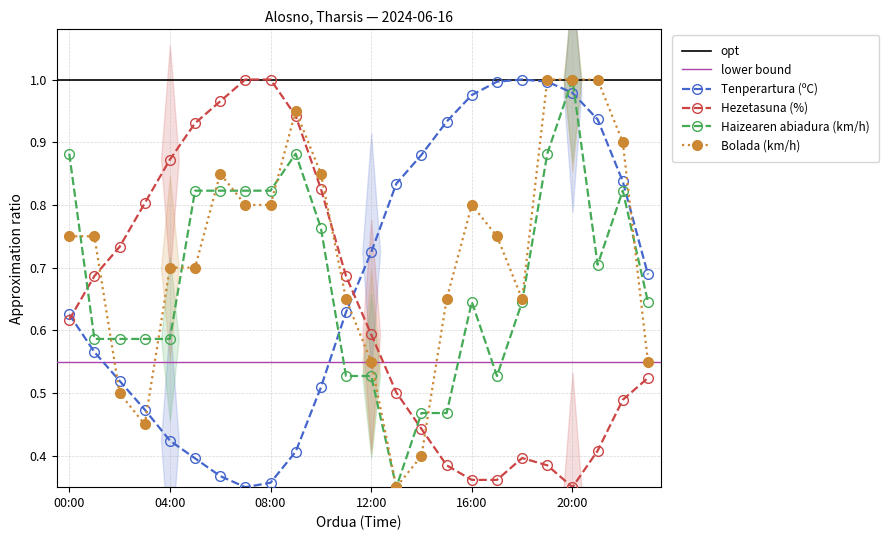

Where is the first local maximum for Tenperartura (ºC)?

18:00